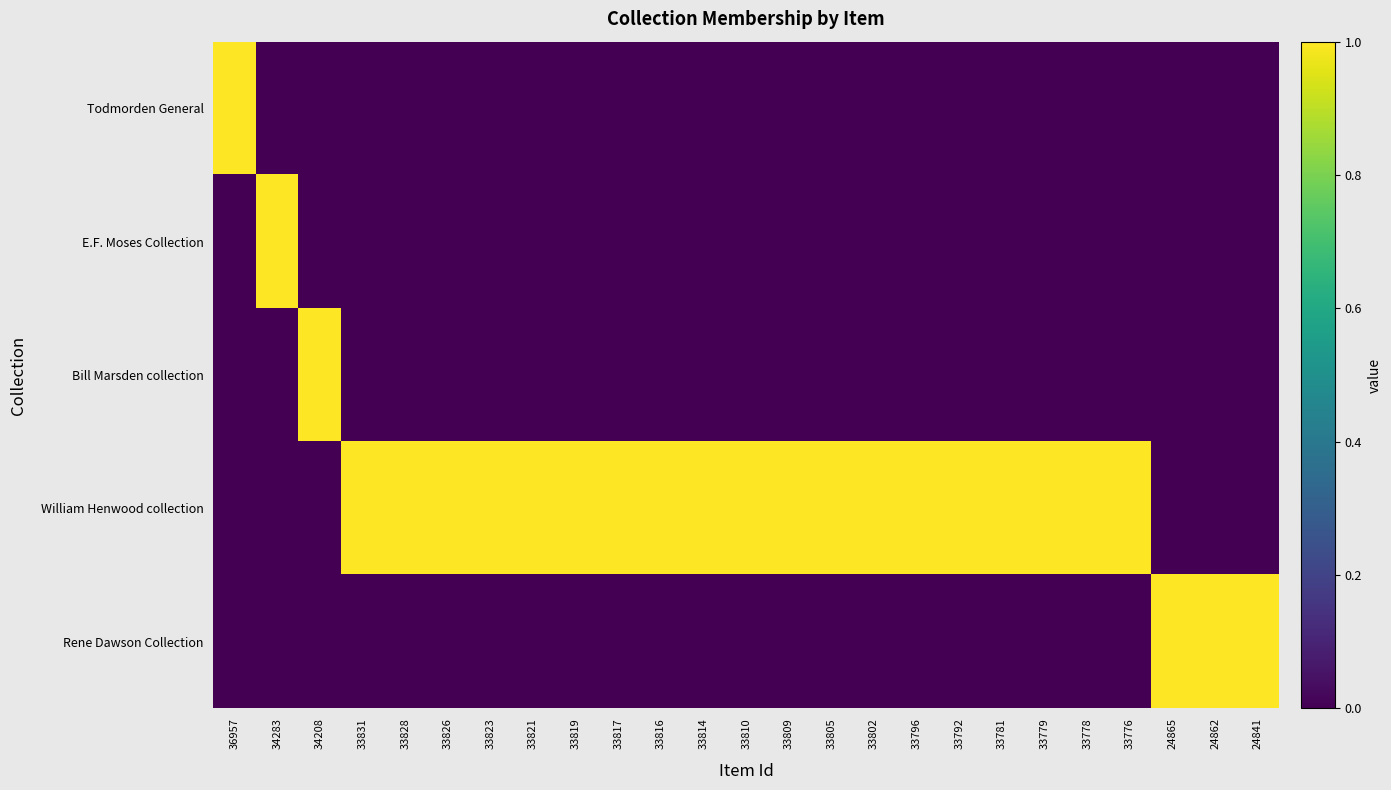

How many series are shown in this chart?

5